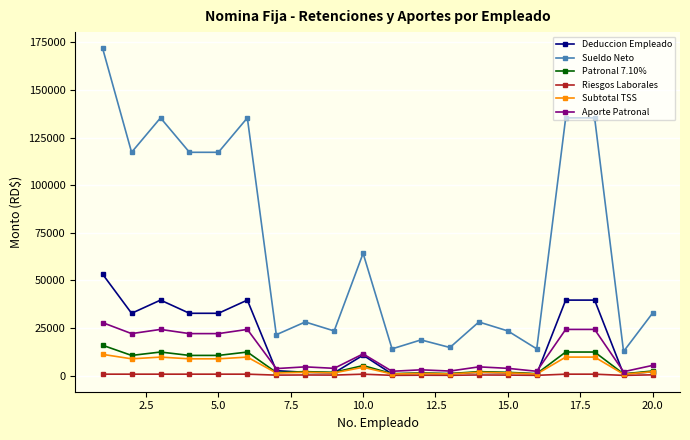

How many distinct data groups are displayed?

6